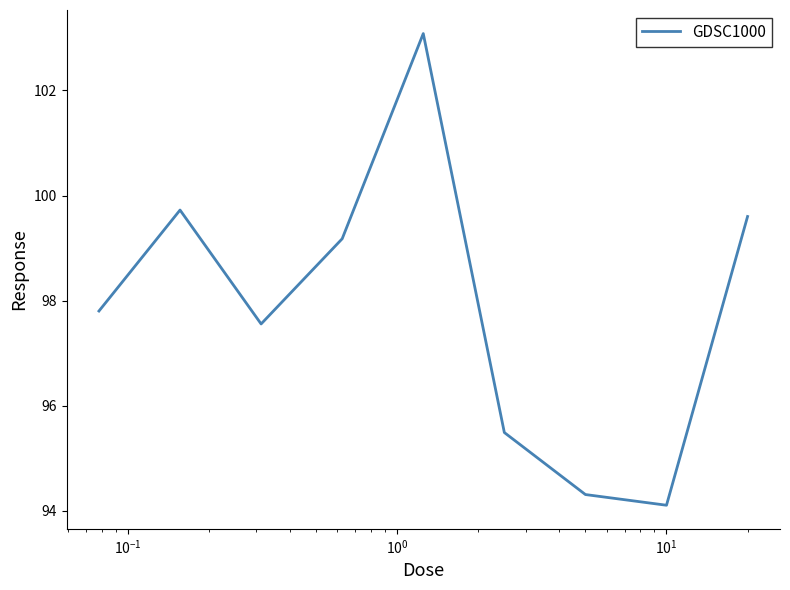

What is the maximum value shown in the chart?

103.1